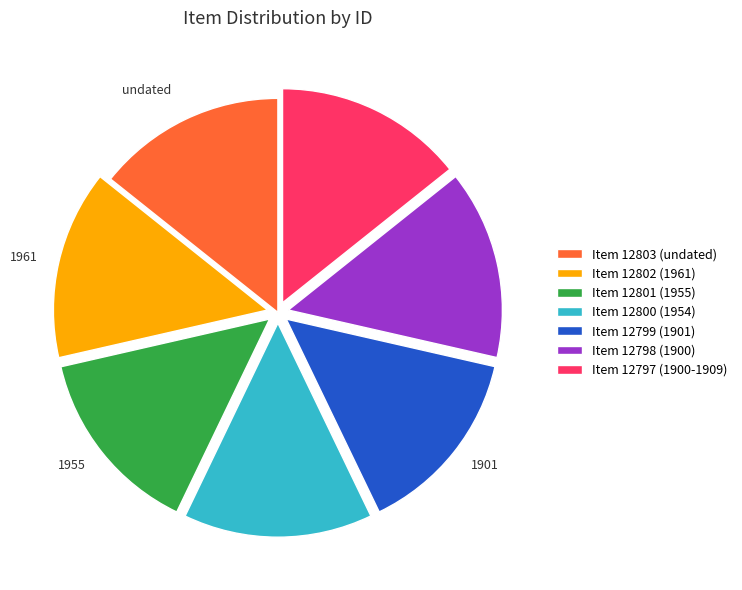

How many slices are in this pie chart?

7